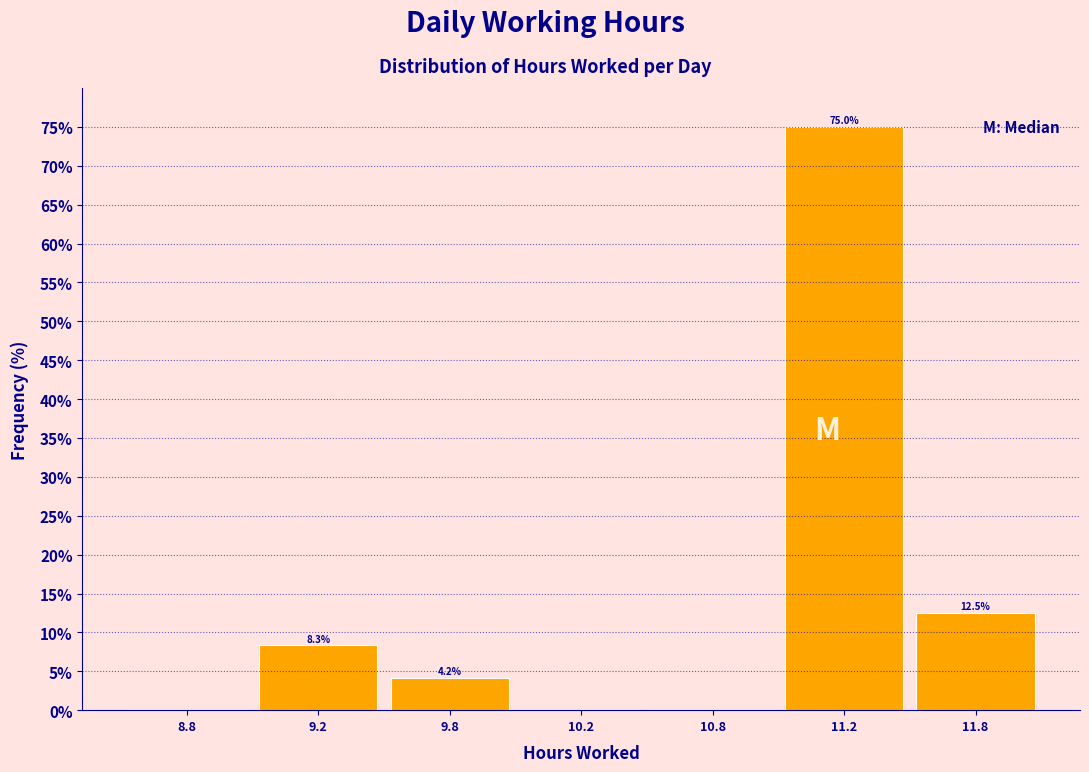

Reading left to right, list all the values displayed in this chart.

8.8=0.0	9.2=8.3	9.8=4.2	10.2=0.0	10.8=0.0	11.2=75.0	11.8=12.5